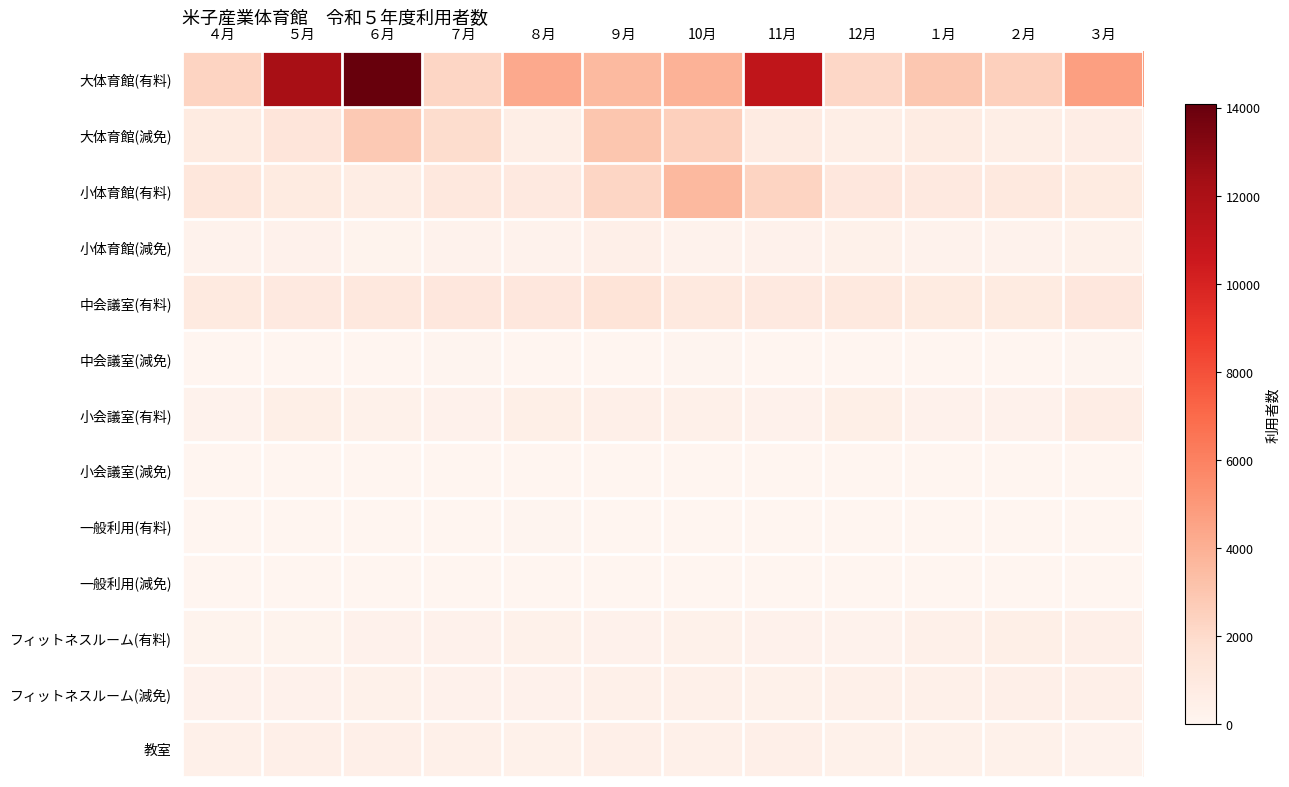

Which series has the largest range (max minus min)?

大体育館(有料)